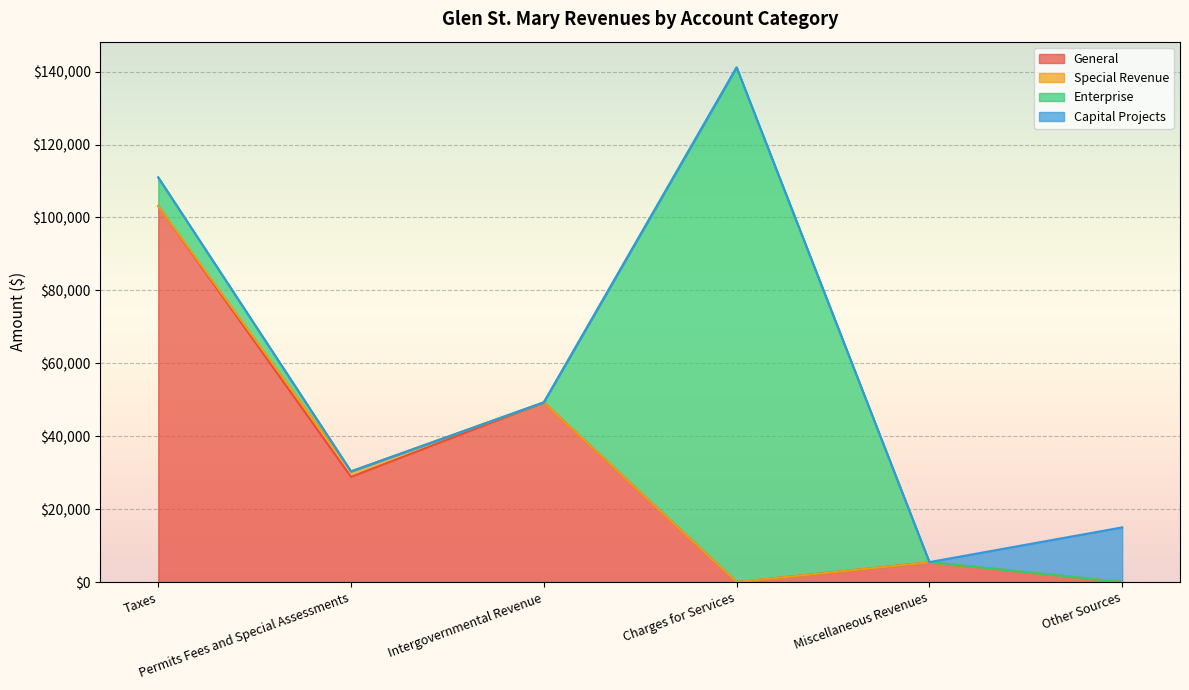

True or false: Special Revenue has more than 0 interior local peaks.

True